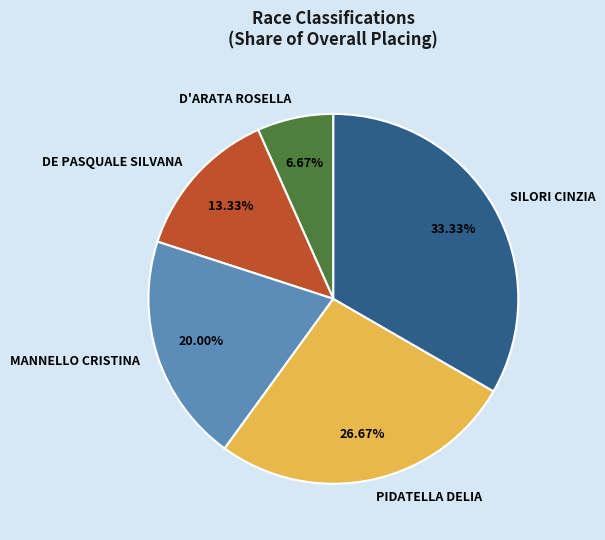

Which category has the biggest portion of the pie?

SILORI CINZIA